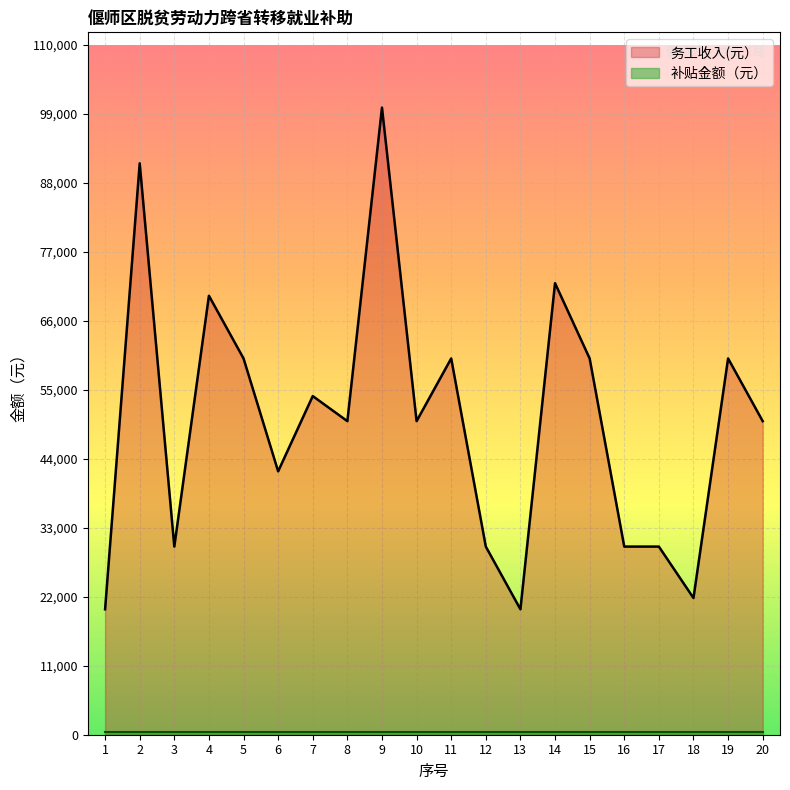

Reading right to left, extract all data points from this chart.

20=50000	19=60000	18=21800	17=30000	16=30000	15=60000	14=72000	13=20000	12=30000	11=60000	10=50000	9=100000	8=50000	7=54000	6=42000	5=60000	4=70000	3=30000	2=91116	1=20000